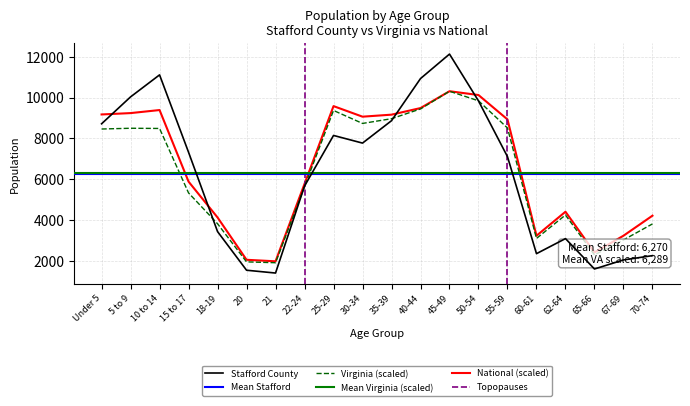

What is the smallest value displayed?

1403.0